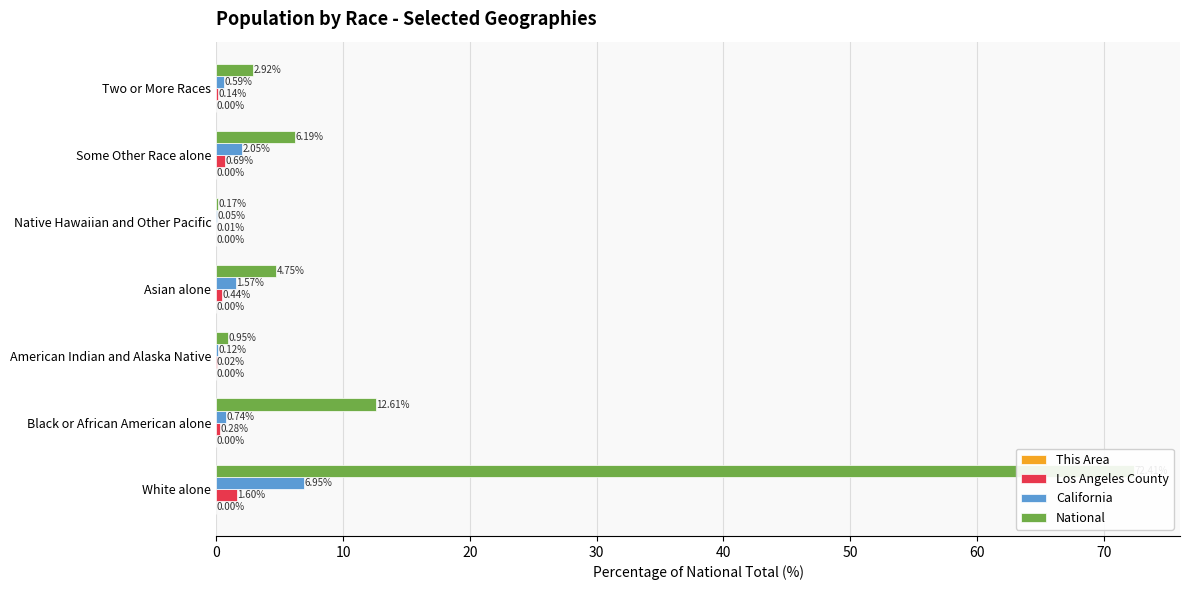

Is it true that Los Angeles County equals 0.0 at Native Hawaiian and Other Pacific?

False